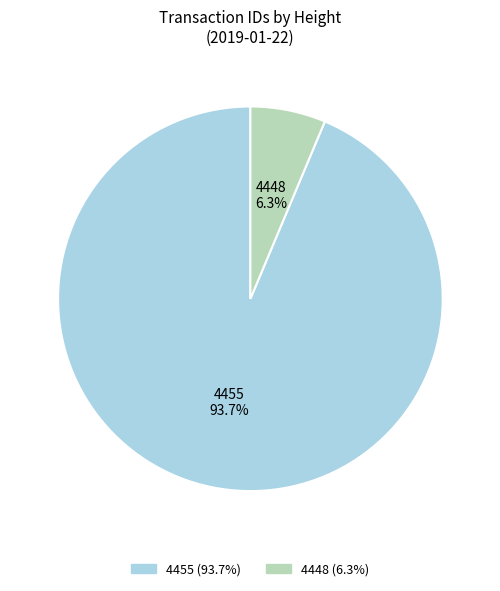

What is the ratio of the value at 4448 to the value at 4455?

0.1